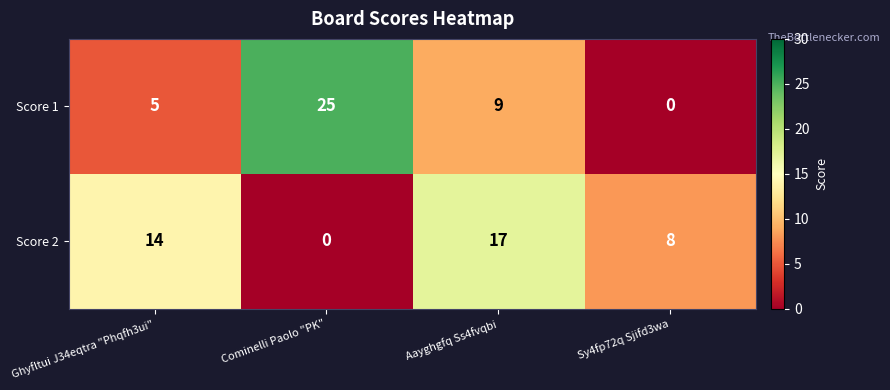

True or false: Score 2 has a value of 9 at Ghyfltui J34eqtra "Phqfh3ui".

False